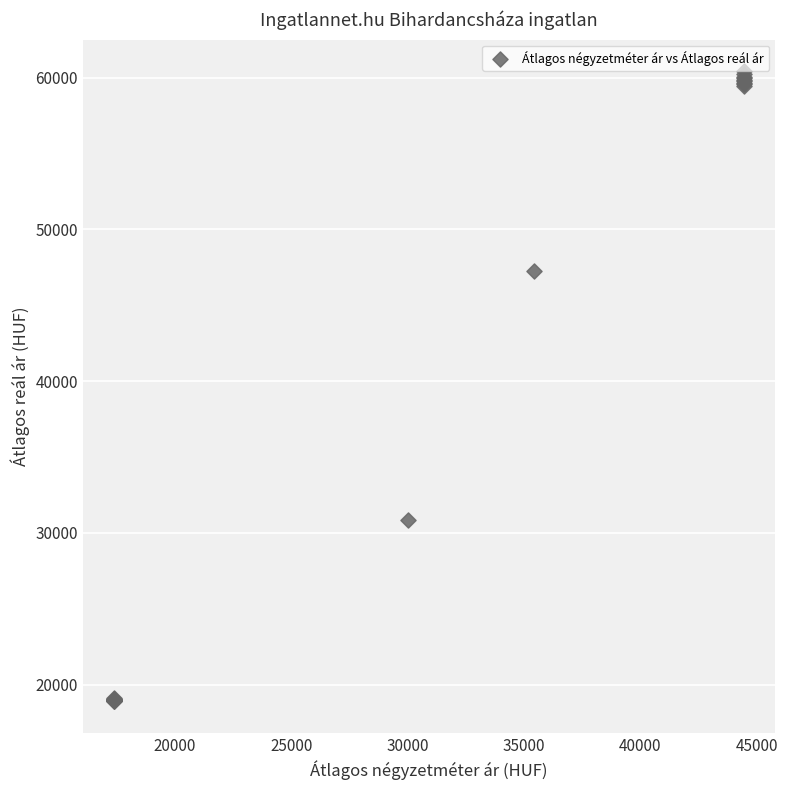

What Y value in the scatter plot is closest to 39673?

47288